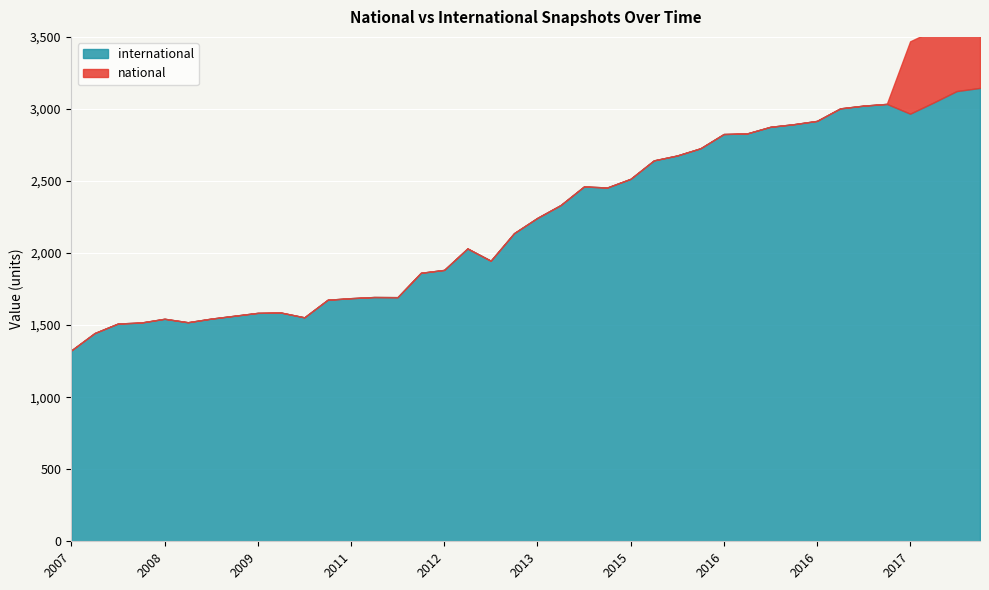

Which category has the lowest value across all series?

2007-12-19